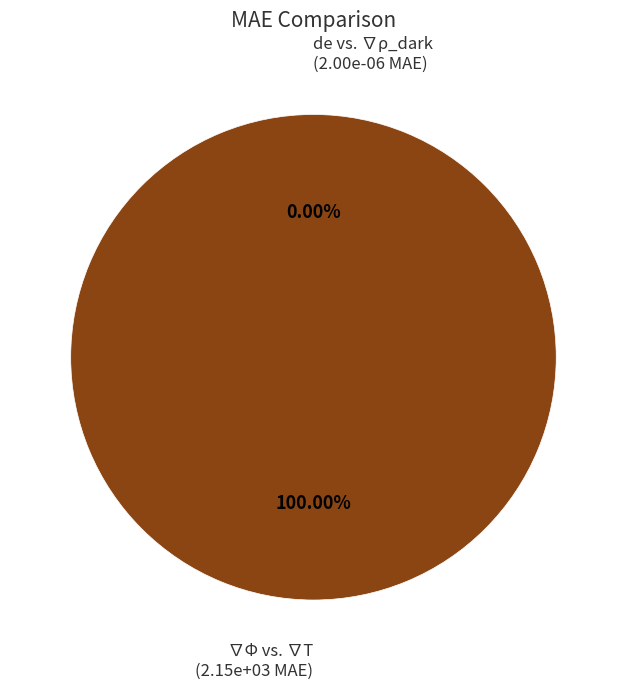

Rank the categories by value from highest to lowest.

∇Φ vs. ∇T, de vs. ∇ρ_dark